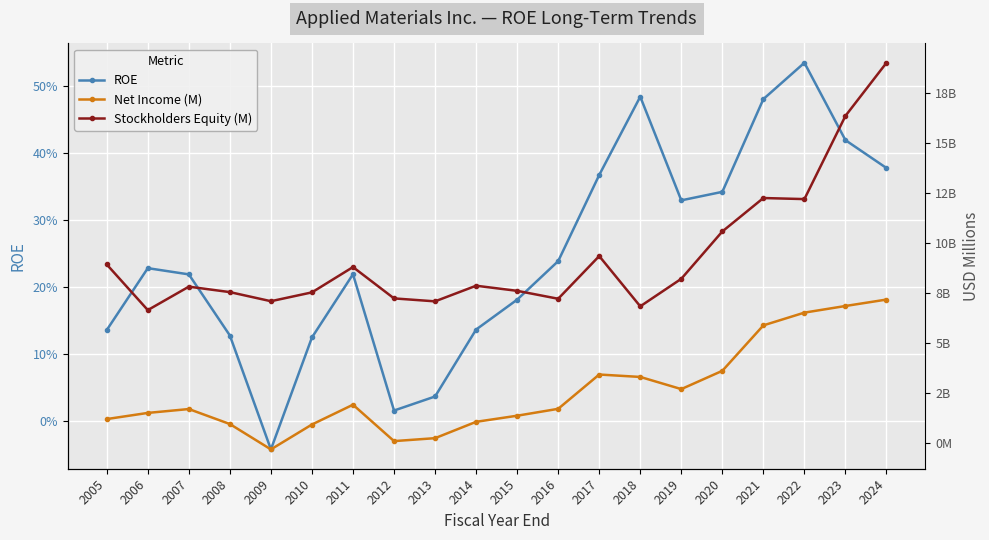

Which series has the widest spread of values?

Stockholders Equity (M)